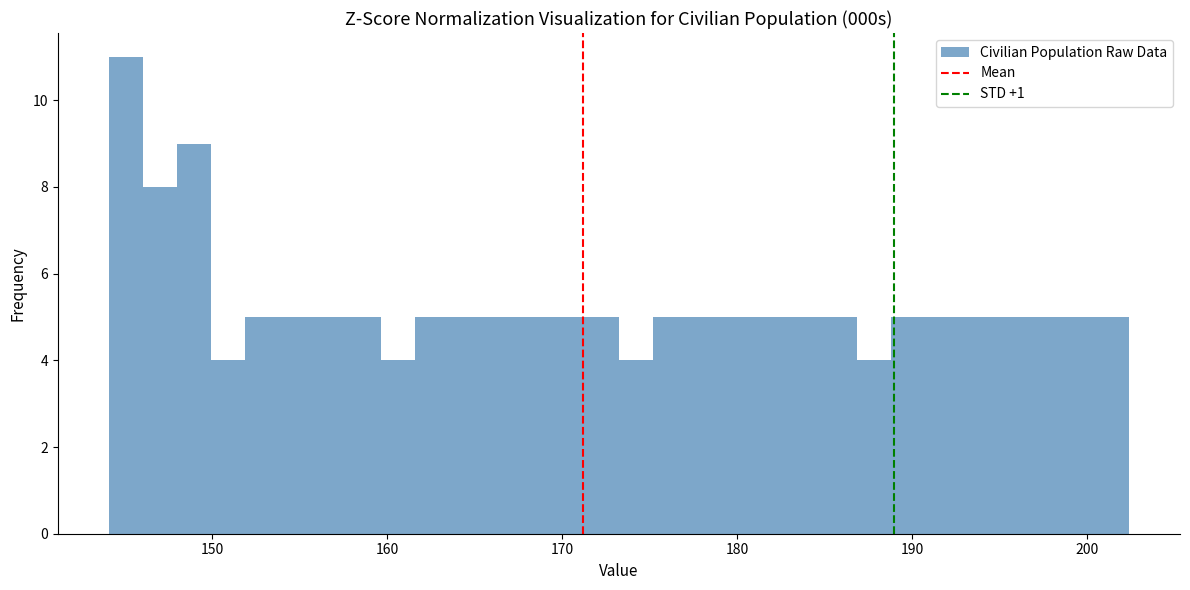

Read against the x-axis, roughly where is the centre of the tallest bar?

145